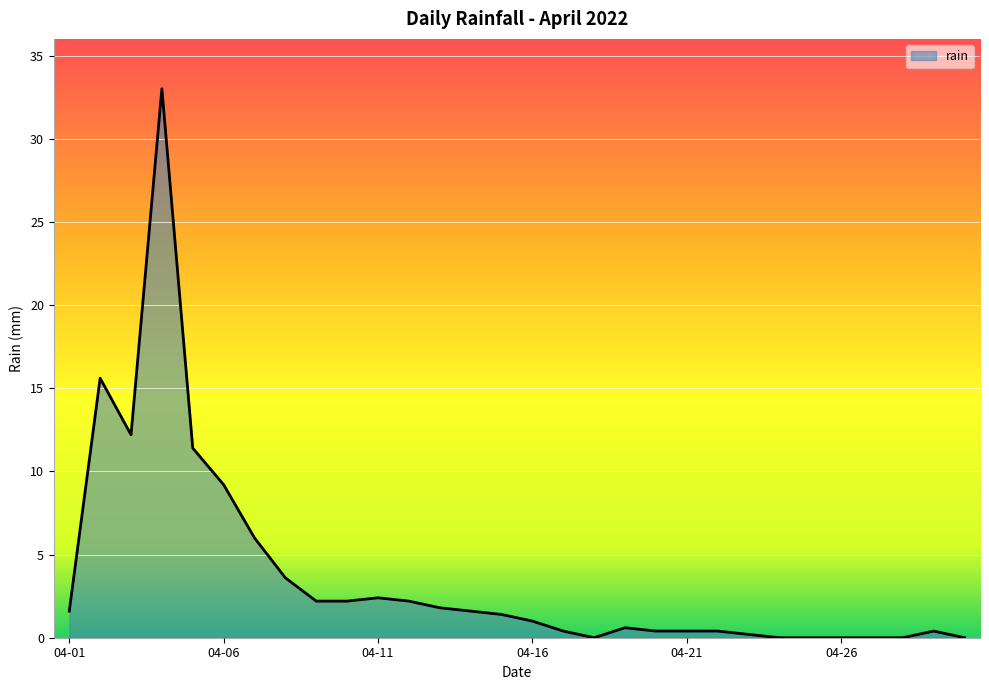

What is the greatest value displayed?

33.0